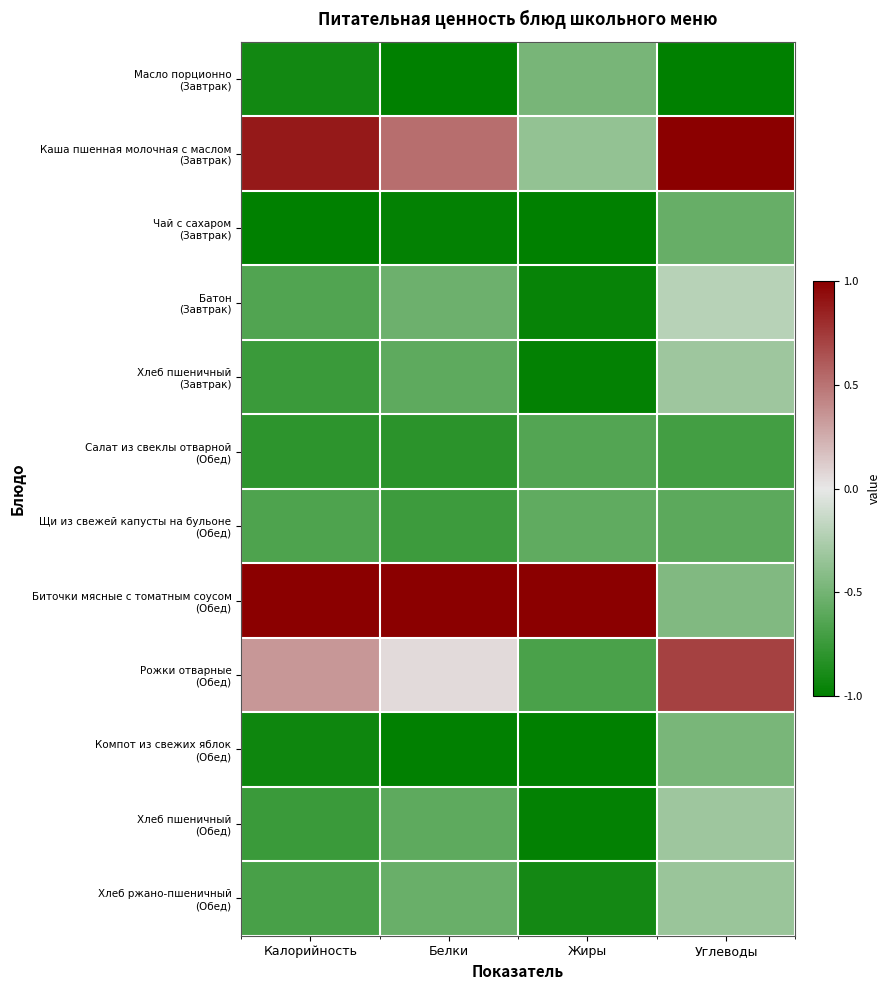

Rank the series by their maximum value, from lowest to highest.

Салат из свеклы отварной (Обед), Щи из свежей капусты на бульоне (Обед), Чай с сахаром (Завтрак), Масло порционно (Завтрак), Компот из свежих яблок (Обед), Хлеб ржано-пшеничный (Обед), Хлеб пшеничный (Завтрак), Хлеб пшеничный (Обед), Батон (Завтрак), Рожки отварные (Обед), Каша пшенная молочная с маслом (Завтрак), Биточки мясные с томатным соусом (Обед)